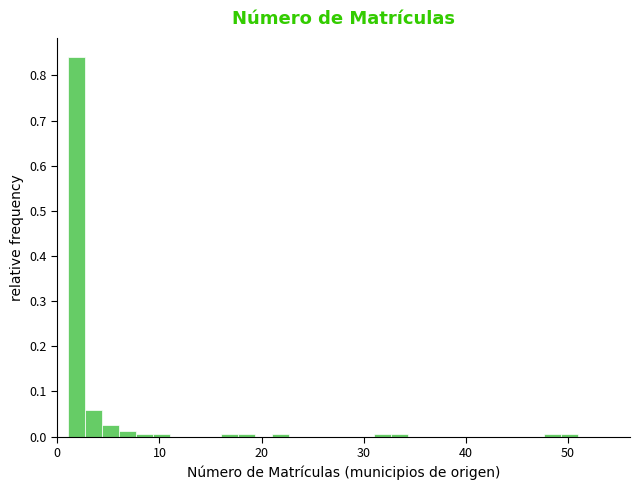

Read against the x-axis, roughly where is the centre of the tallest bar?

2